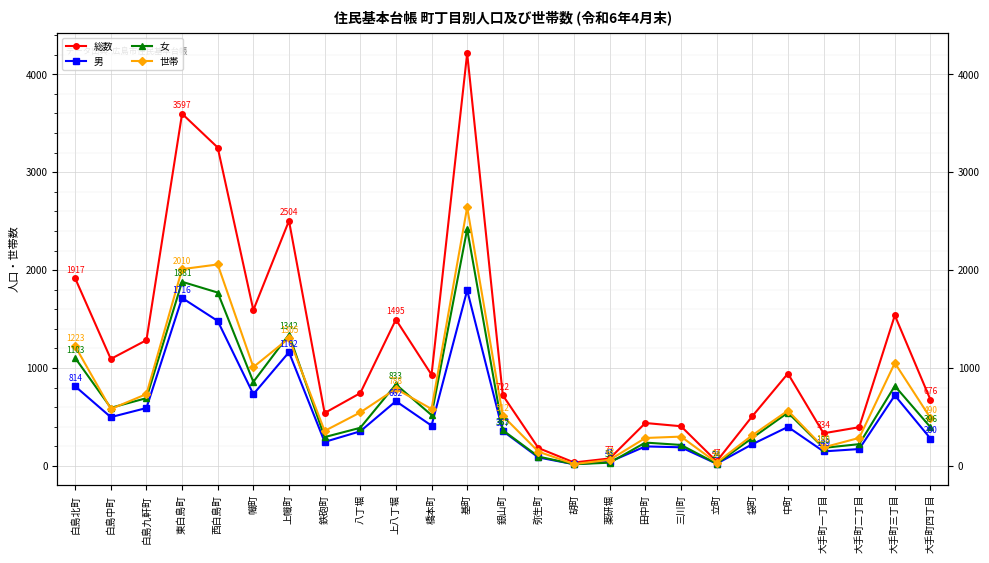

What is the label of the 19th point from the left?

立町